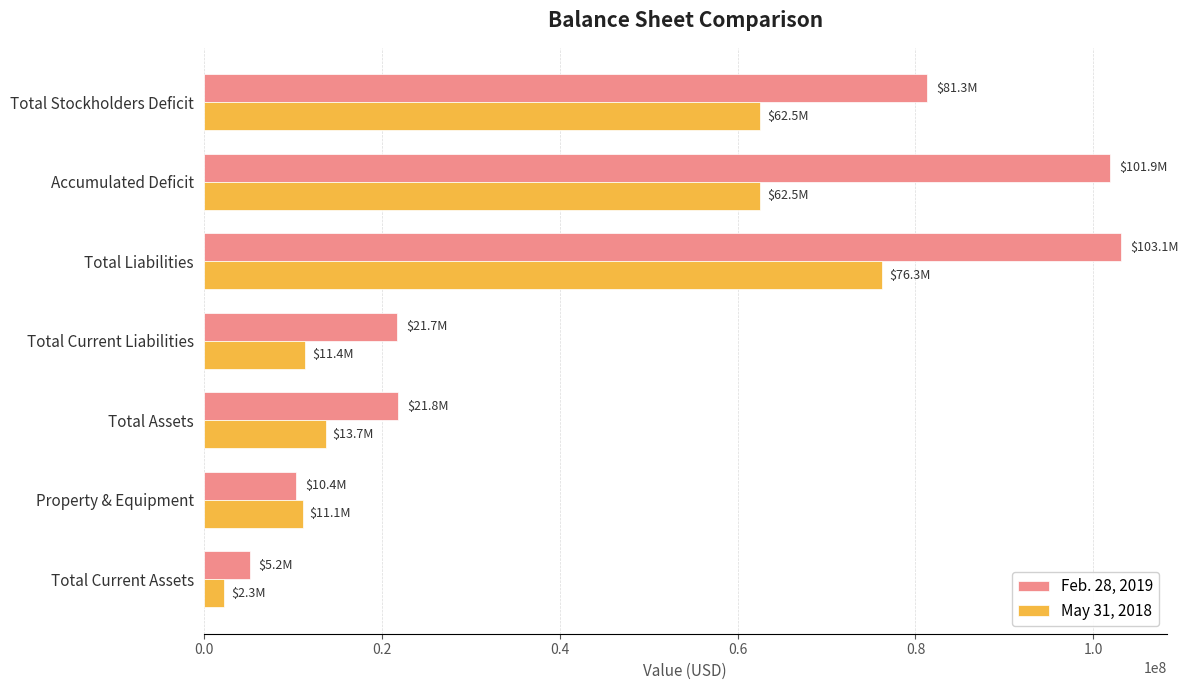

What is the minimum value shown in the chart?

2298917